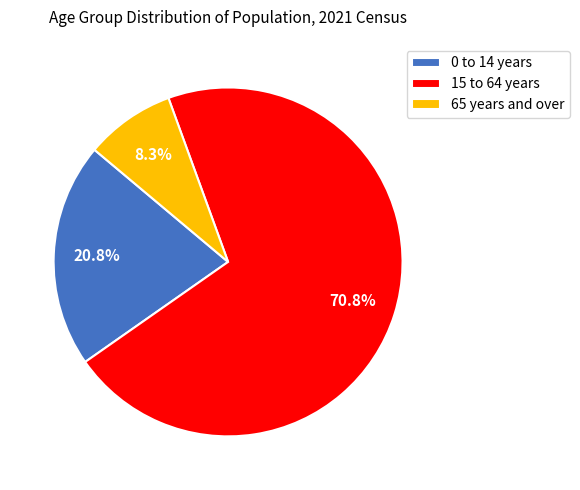

How many slices are in this pie chart?

3